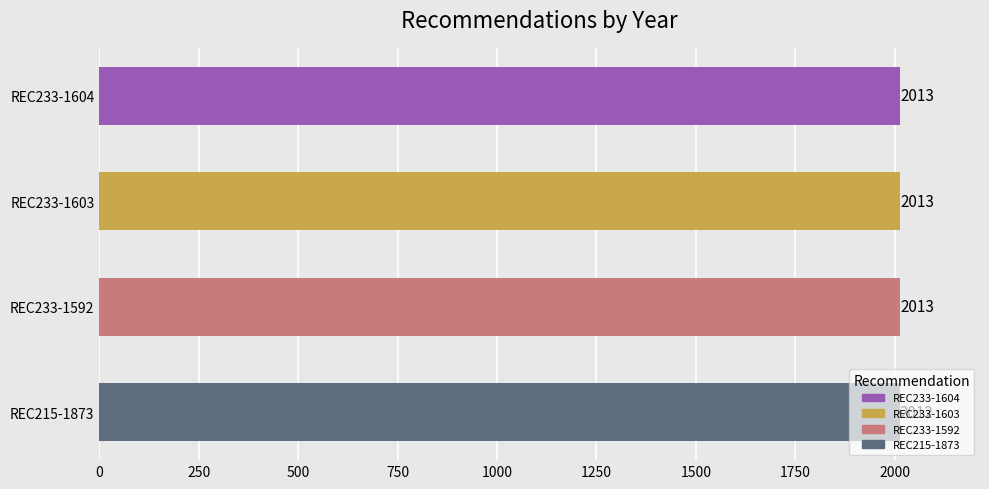

How many values are below 2013?

1